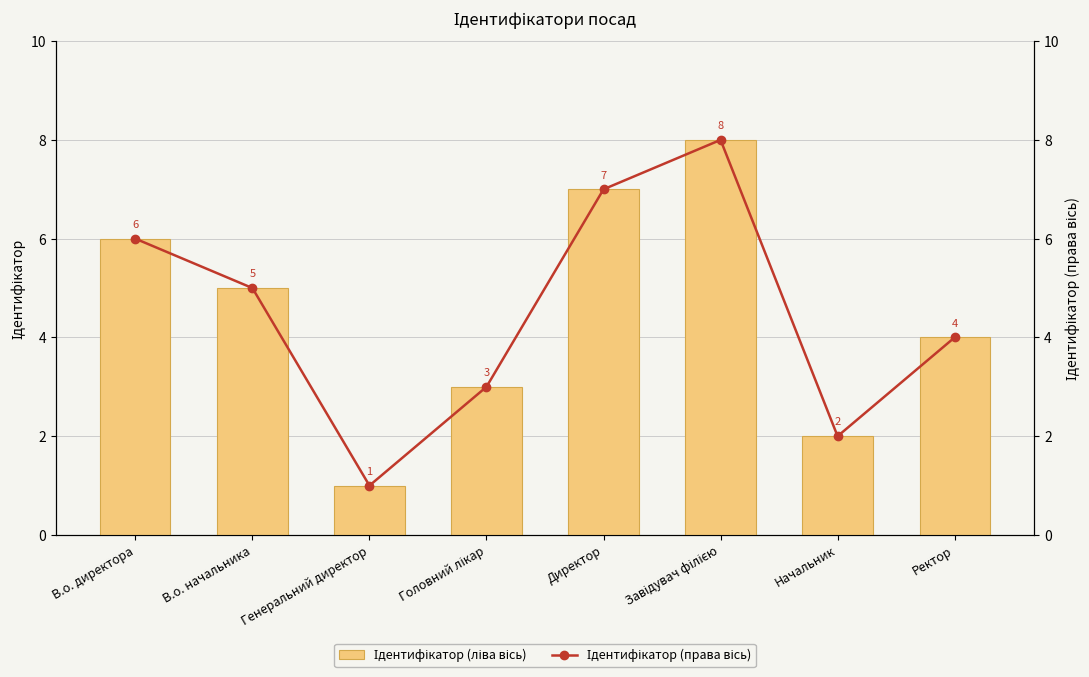

Reading left to right, extract all data points from this chart.

Ідентифікатор (ліва вісь): 6	5	1	3	7	8	2	4
Ідентифікатор (права вісь): 6	5	1	3	7	8	2	4